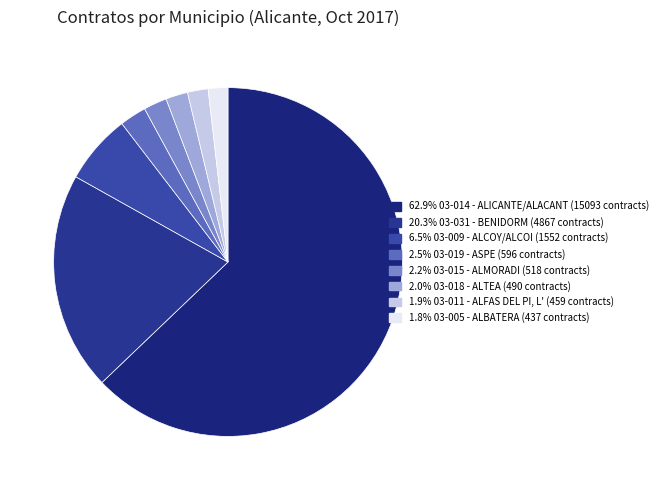

Which category has the biggest portion of the pie?

03-014 - ALICANTE/ALACANT